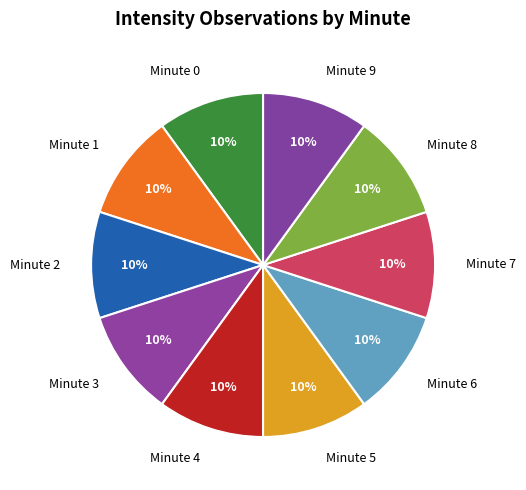

Is the sum of Minute 1 and Minute 6 greater than half?

No